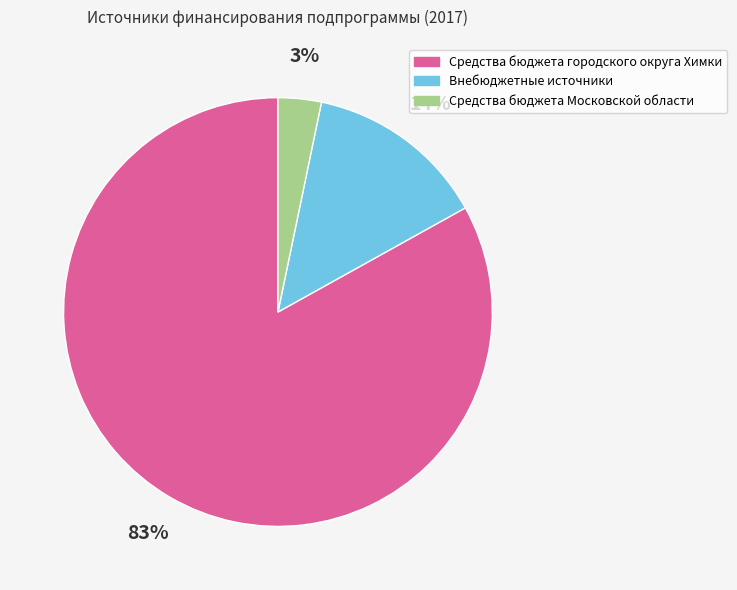

Is the sum of Средства бюджета Московской области and Средства бюджета городского округа Химки greater than half?

Yes